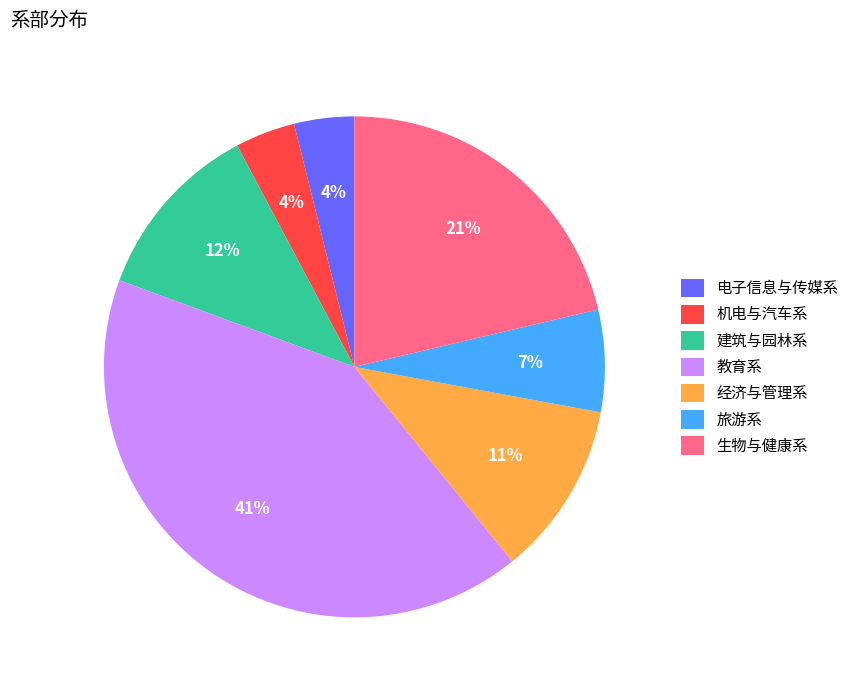

True or false: 电子信息与传媒系 accounts for 4% of the total.

True